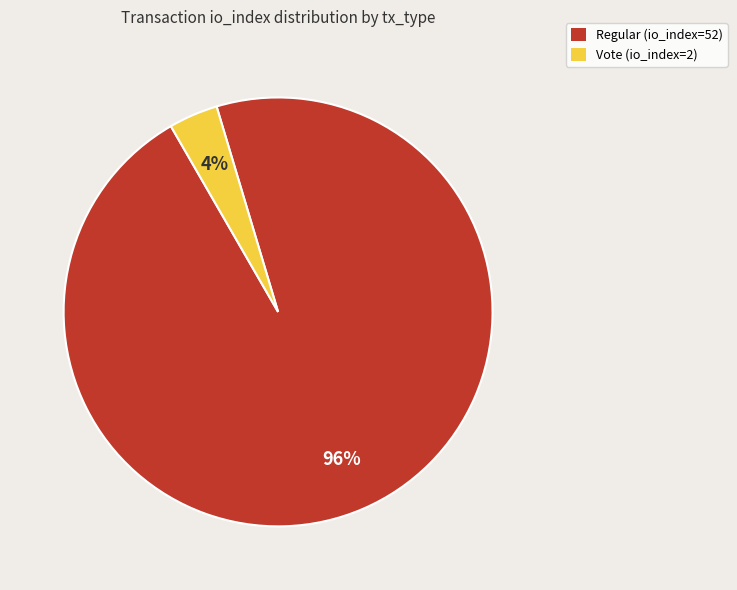

Is the sum of Vote (io_index=2) and Regular (io_index=52) greater than half?

Yes